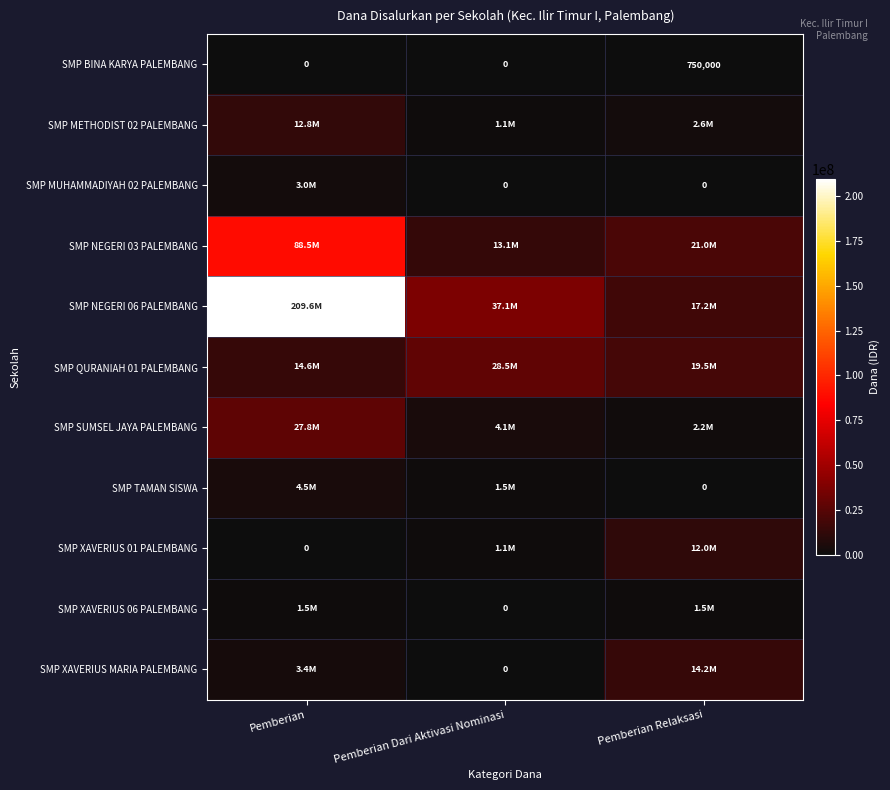

True or false: SMP BINA KARYA PALEMBANG has a value of 750000 at Pemberian Relaksasi.

True